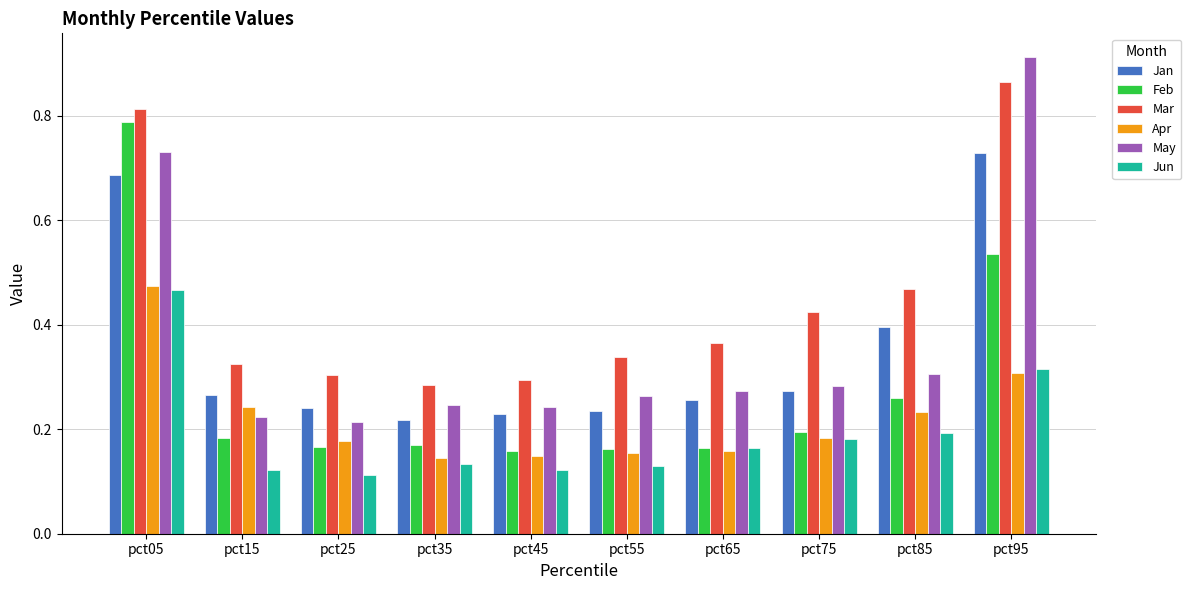

Count the May values in the range 0 to 1.

10